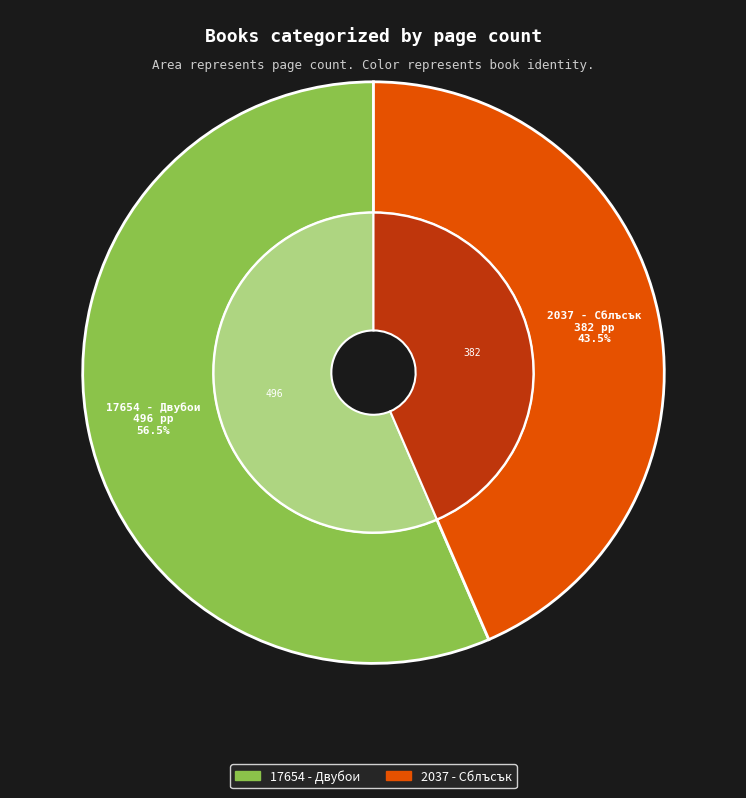

Rank the categories by value from highest to lowest.

17654 - Двубои, 2037 - Сблъсък